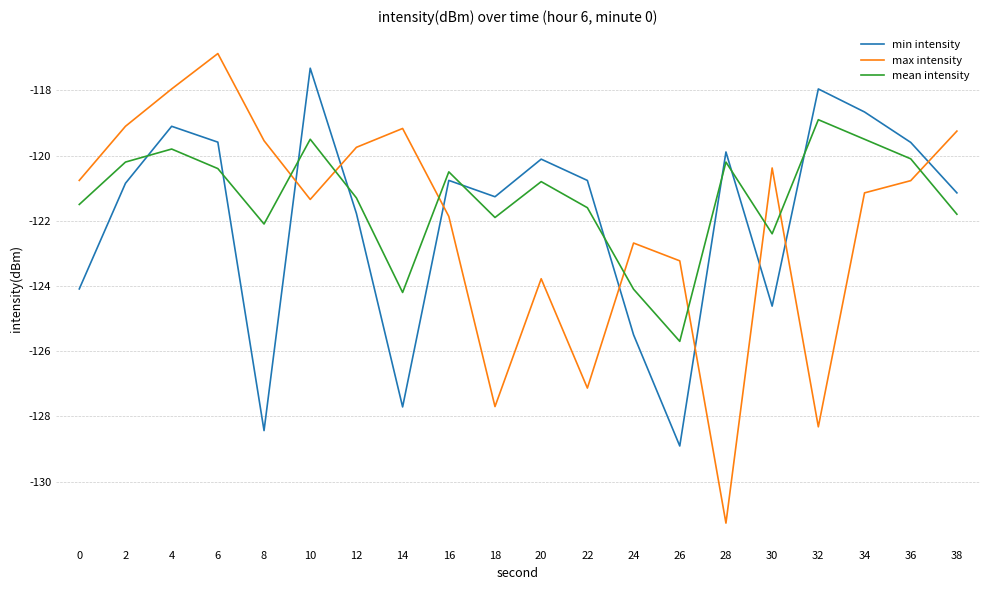

What is the average value of the max intensity series?

-122.1